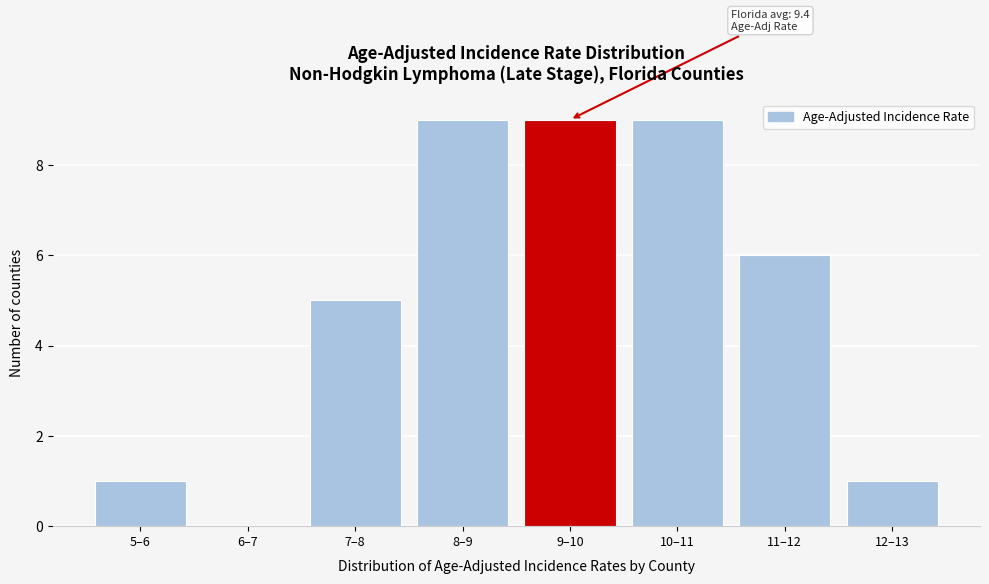

Reading left to right, list all the values displayed in this chart.

5–6=1	6–7=0	7–8=5	8–9=9	9–10=9	10–11=9	11–12=6	12–13=1